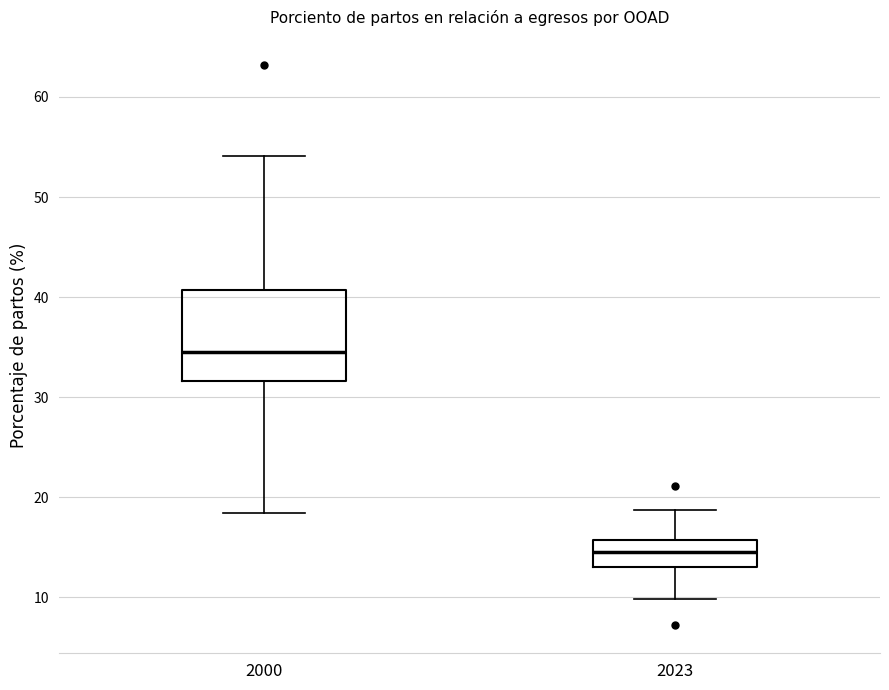

Reading left to right, transcribe this box plot: for each box, give where its median line is, the range the box spans, and where its two whiskers end, as read against the y-axis. The values are not printed on the chart, so give them approximately, as read against the axis.

2000: median 35, box 32 to 41, whiskers 18 to 54
2023: median 15, box 13 to 16, whiskers 10 to 19